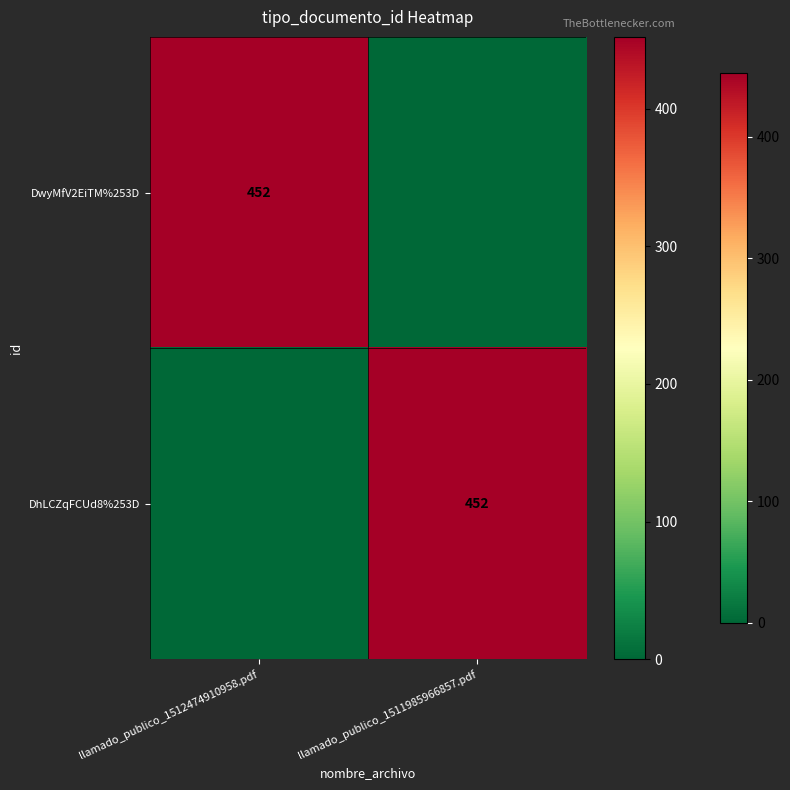

What is the difference between the highest and lowest values at llamado_publico_1512474910958.pdf?

452